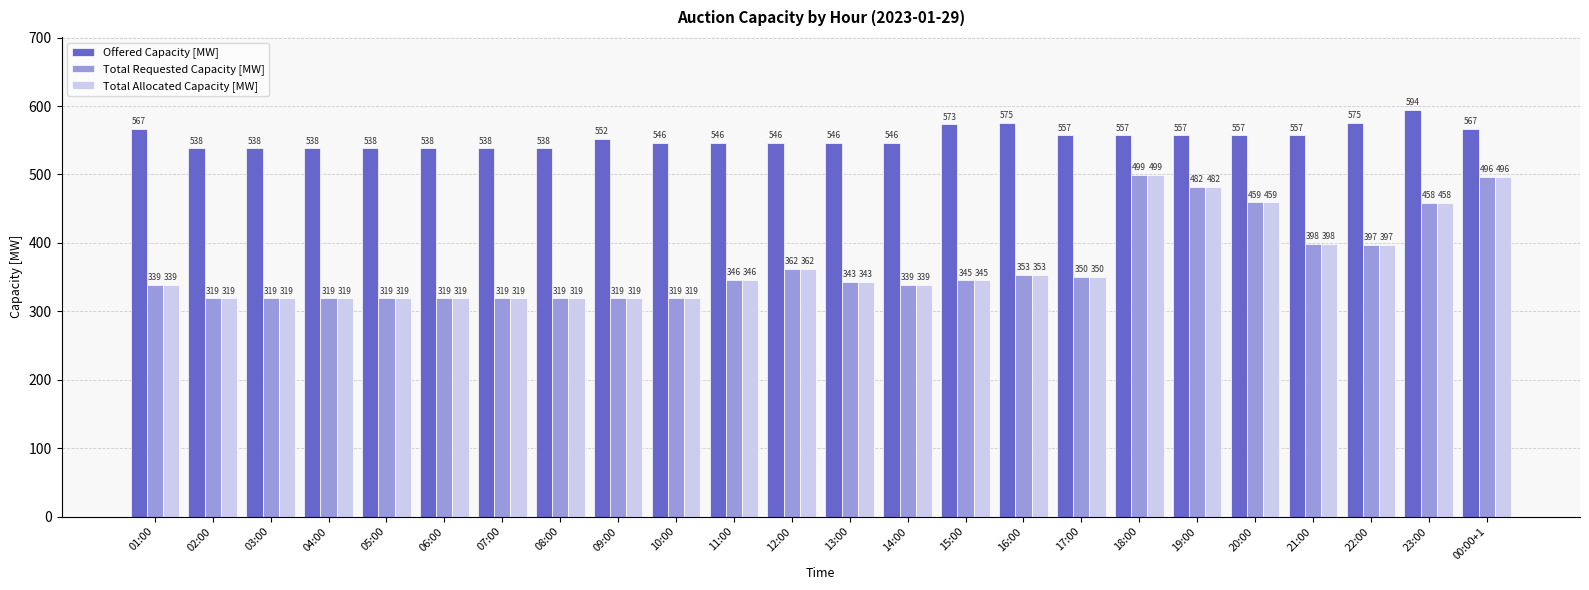

At which category is the sum across all series the highest?

00:00+1